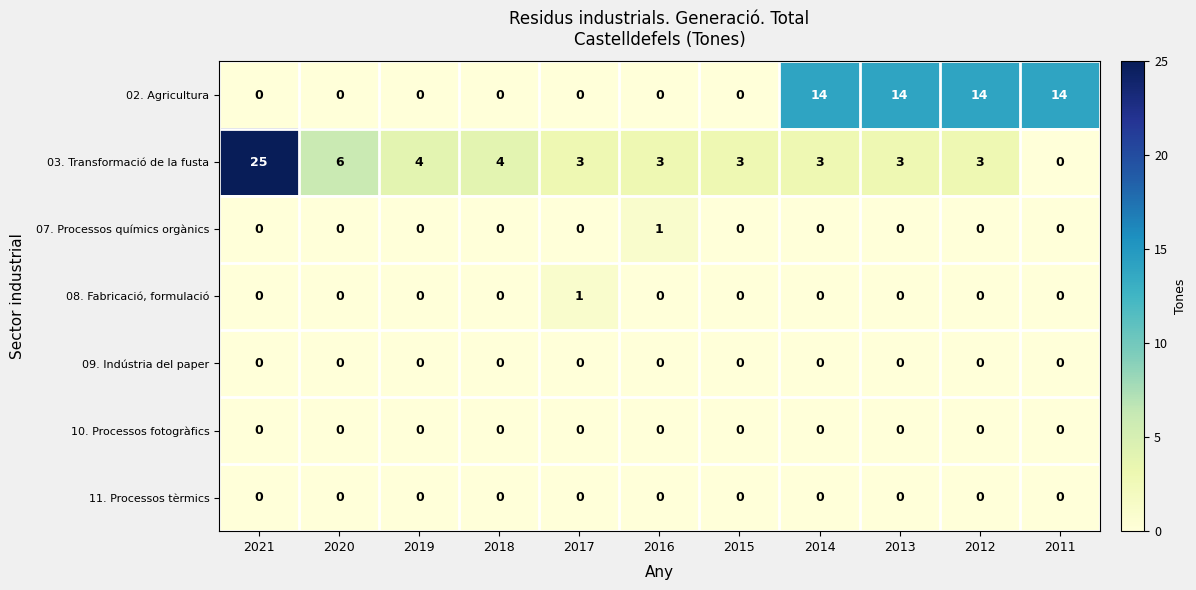

Which series has the largest total across all categories?

03. Transformació de la fusta